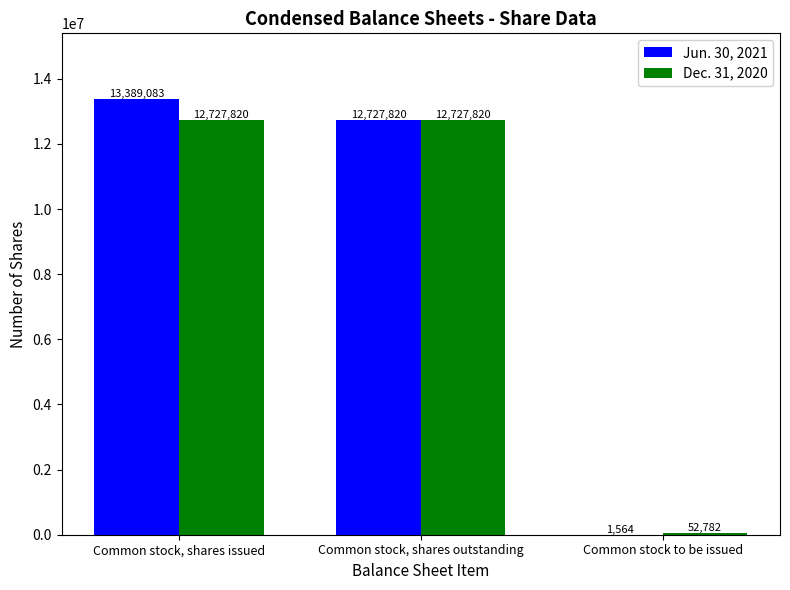

Are the bars grouped side by side (vs. stacked)?

Yes